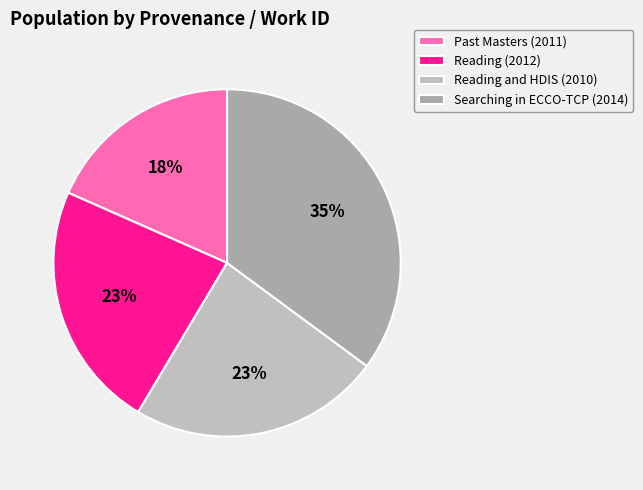

Does any single category account for the majority?

No